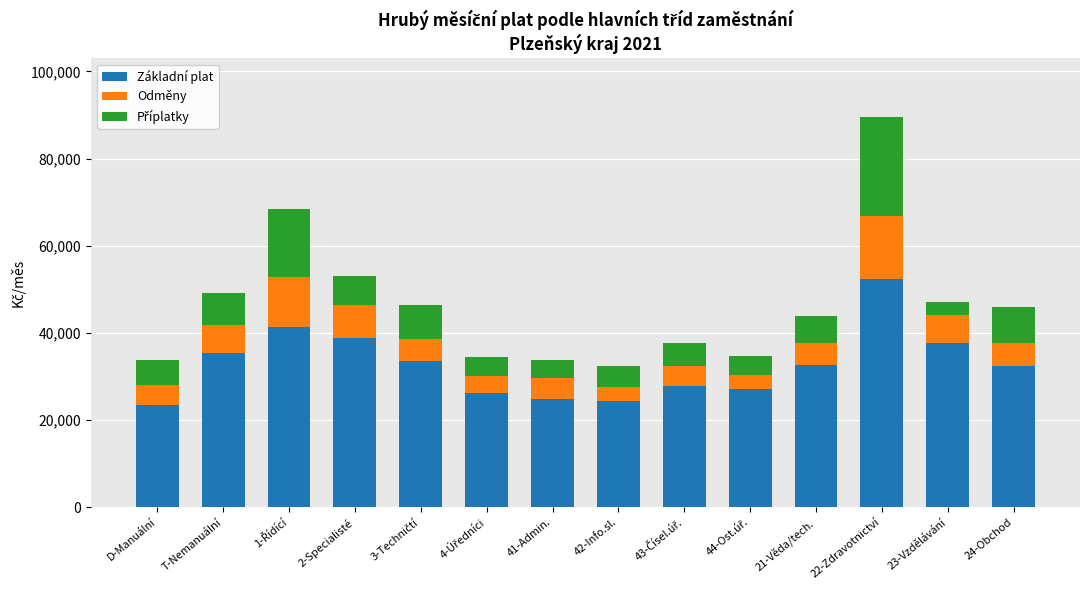

What is the value of the Základní plat bar at the 7th from the left?

24951.4